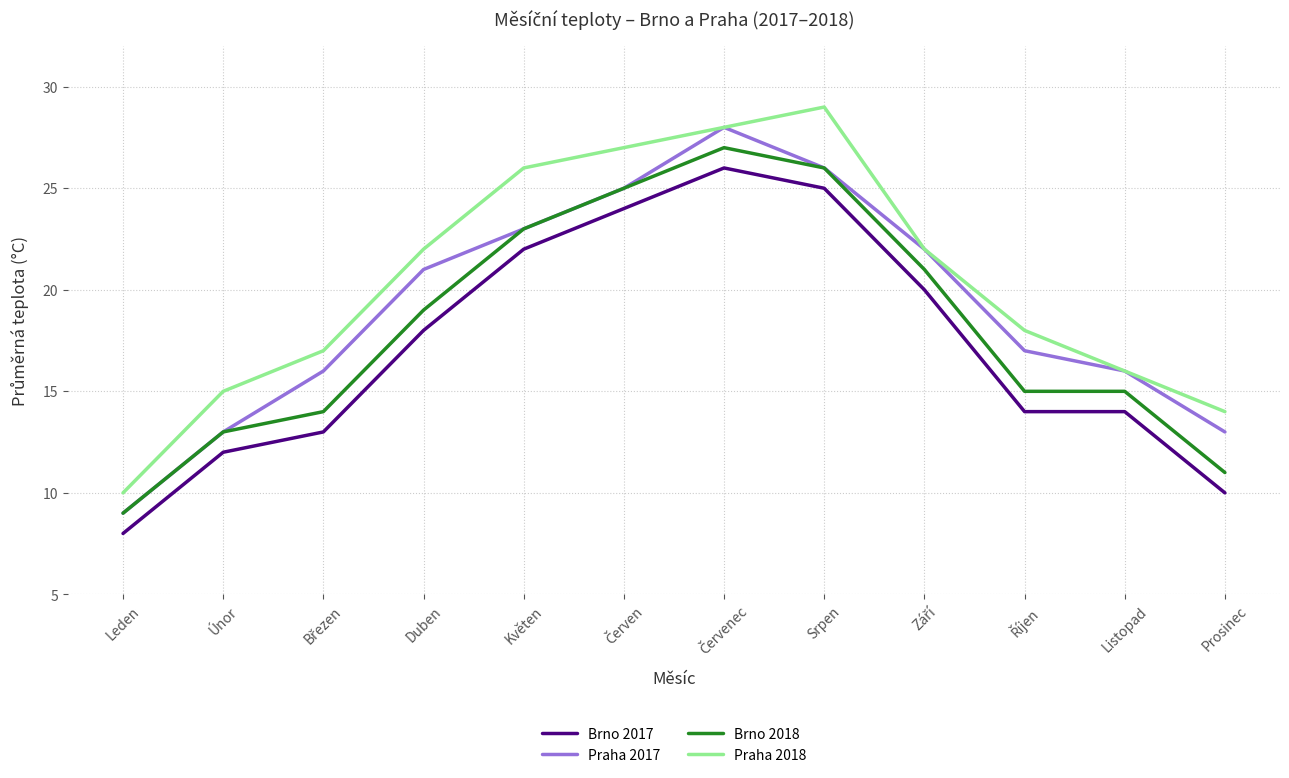

In Praha 2017, how many points are higher than both neighbors (excluding endpoints)?

1